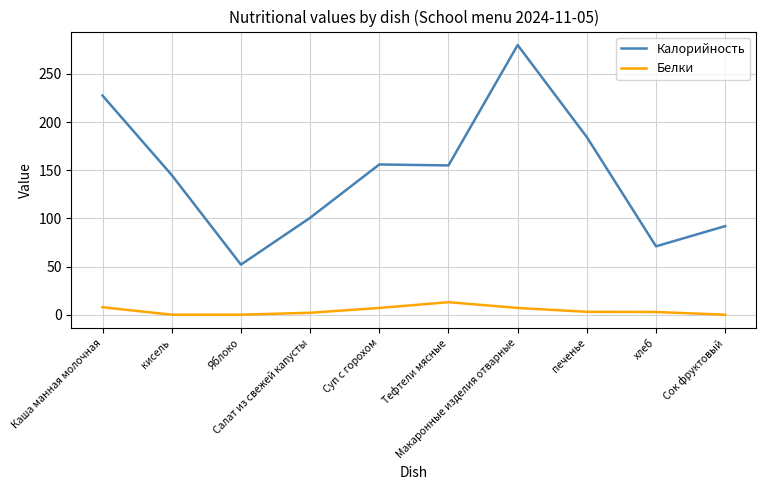

Rank the series by their average value, from highest to lowest.

Калорийность, Белки